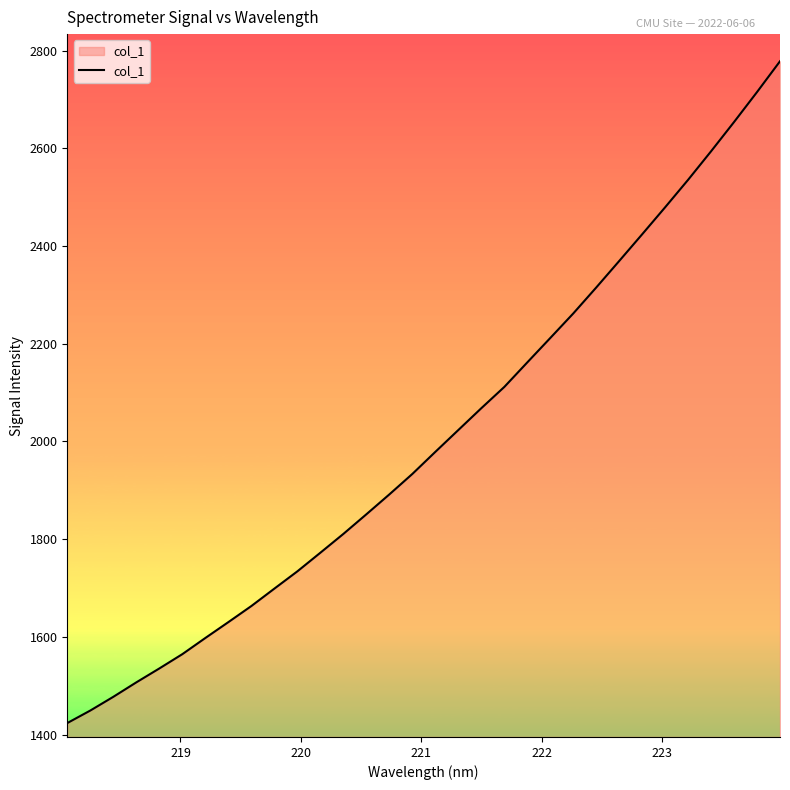

What is the difference between the second highest and second lowest values?

1265.8